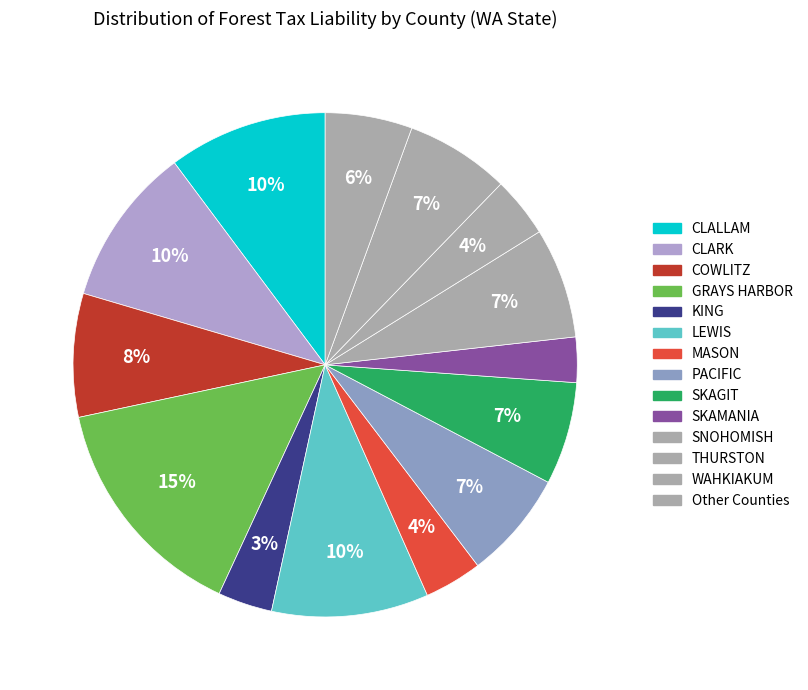

Count the number of slices in the pie.

14